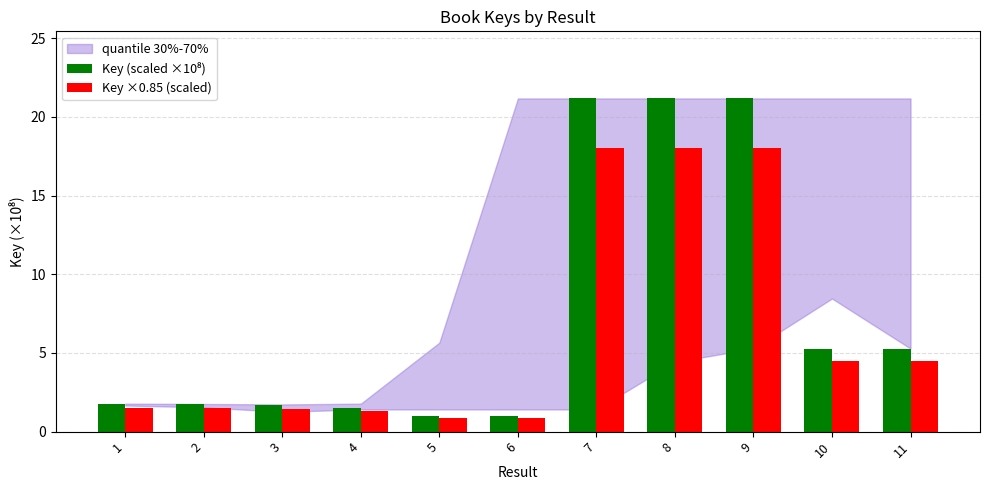

What is the average value of the Key ×0.85 (scaled) series?

6.4